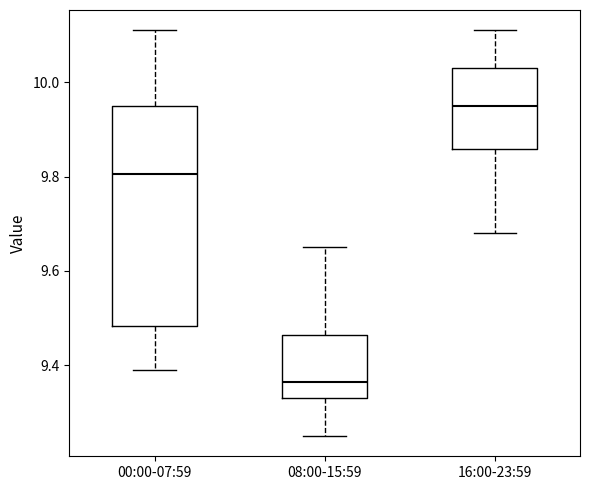

Where does the upper whisker of the box for 00:00-07:59 end on the y-axis? The values are not printed on the chart, so give them approximately, as read against the axis.

10.12